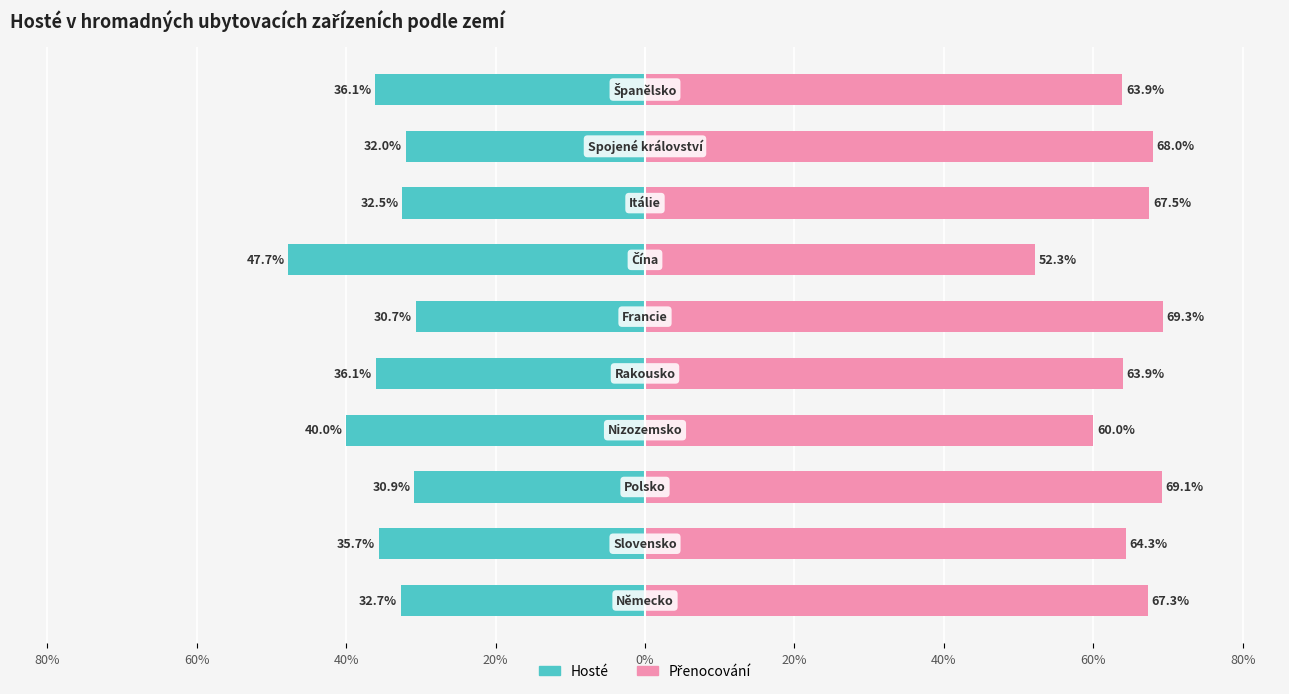

What is the sum of all Přenocování values?

645.7